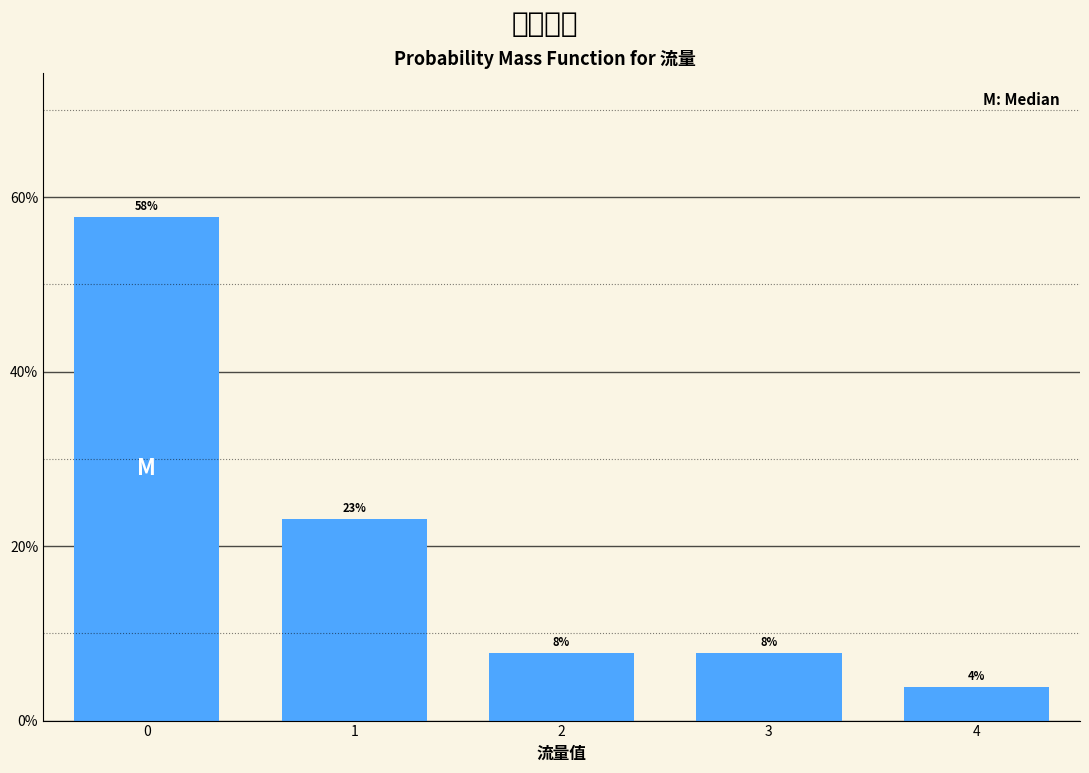

How many bars are there in total?

5